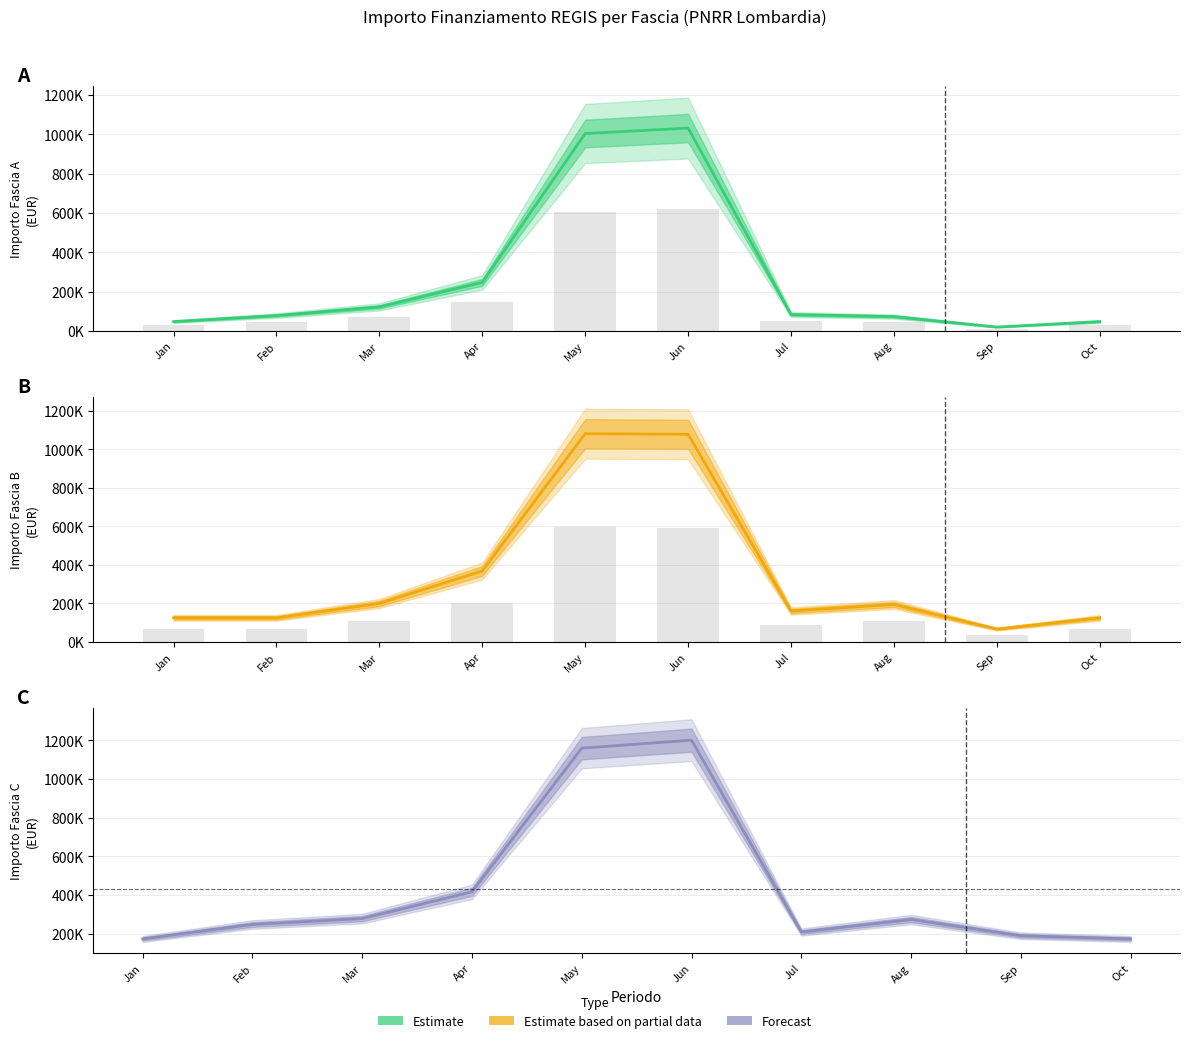

What is the minimum value for Estimate?

19752